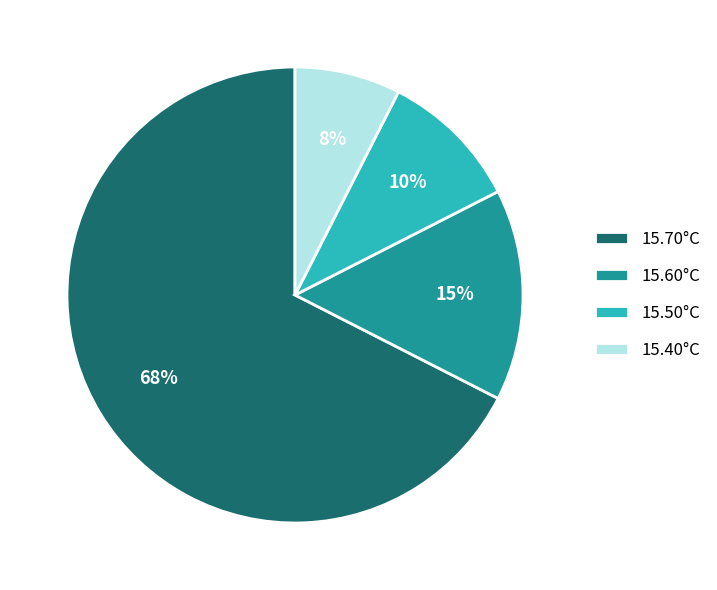

Which slice is the largest?

15.70°C